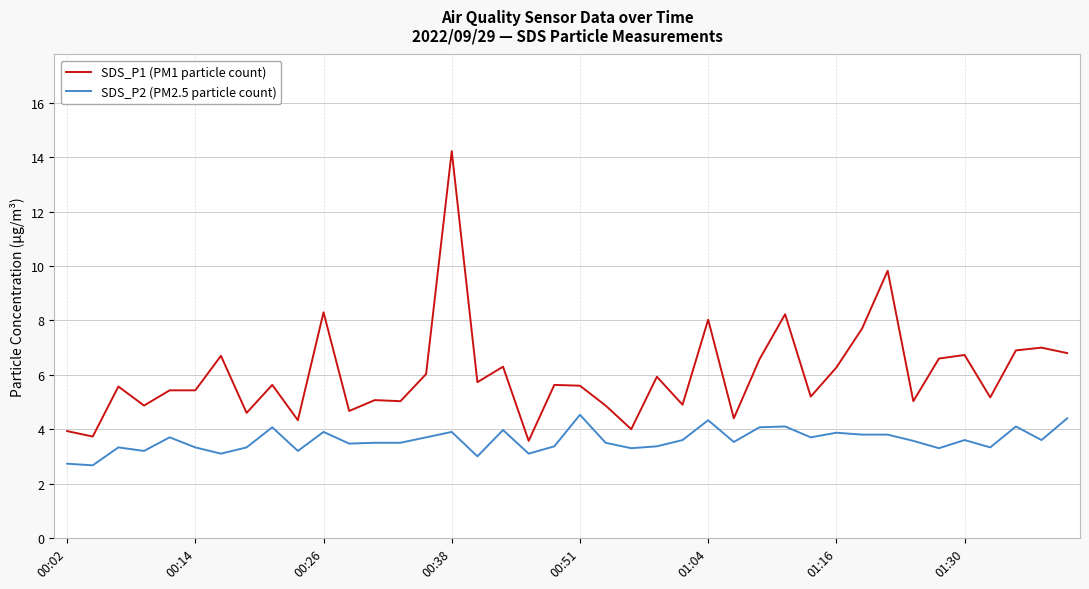

What is the lowest value of the SDS_P1 (PM1 particle count) series?

3.6